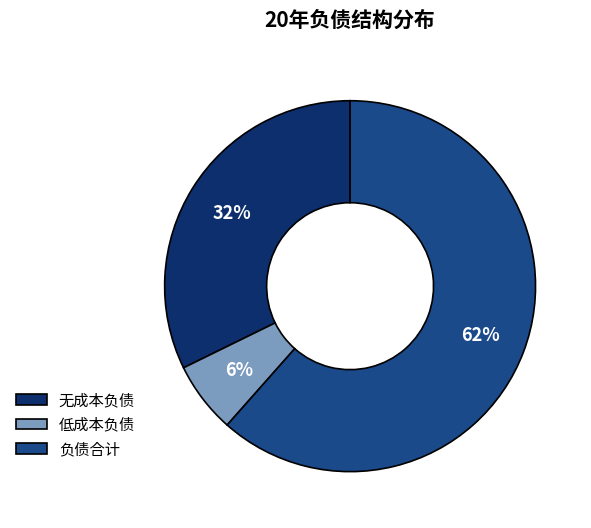

To the nearest percent, what percentage of the pie is 低成本负债?

6%